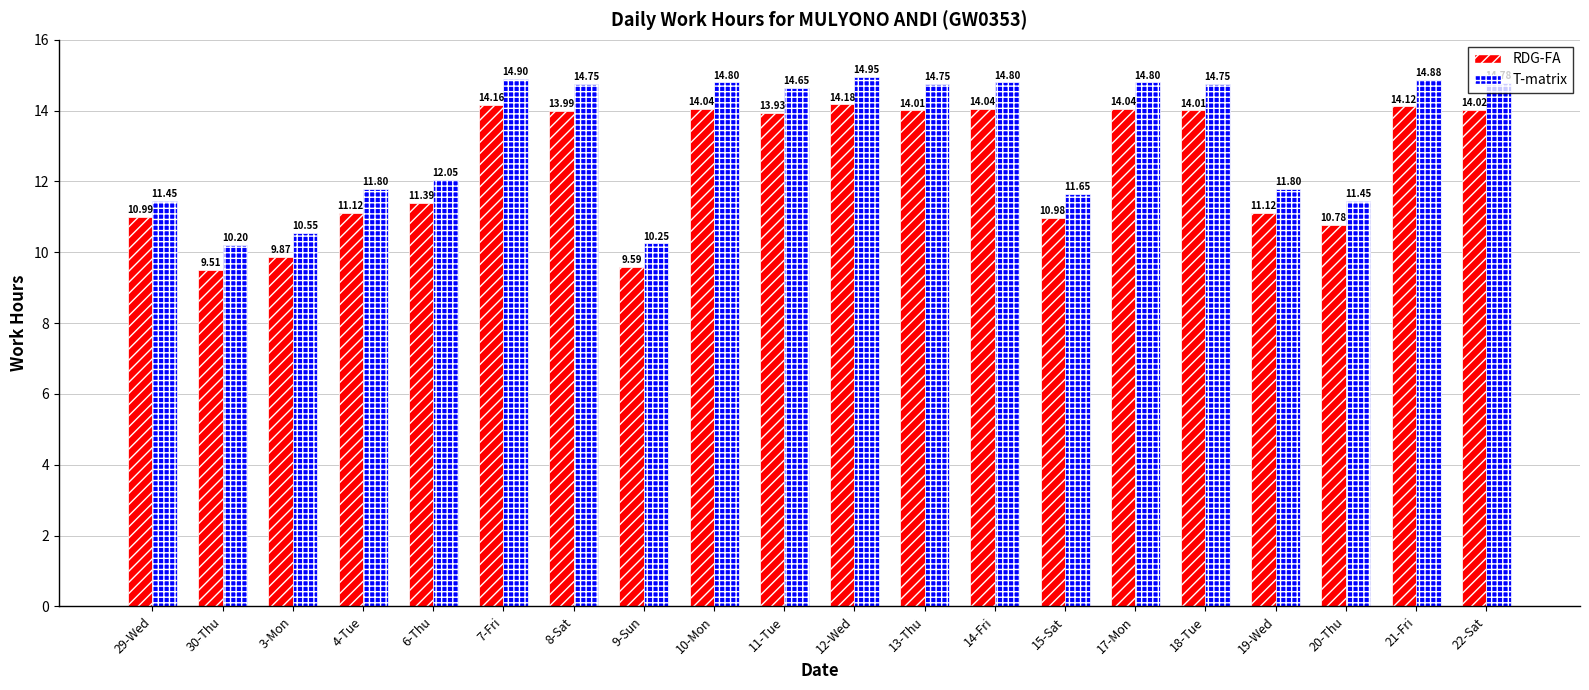

What is the sum of the T-matrix values at 9-Sun and 19-Wed?

22.1